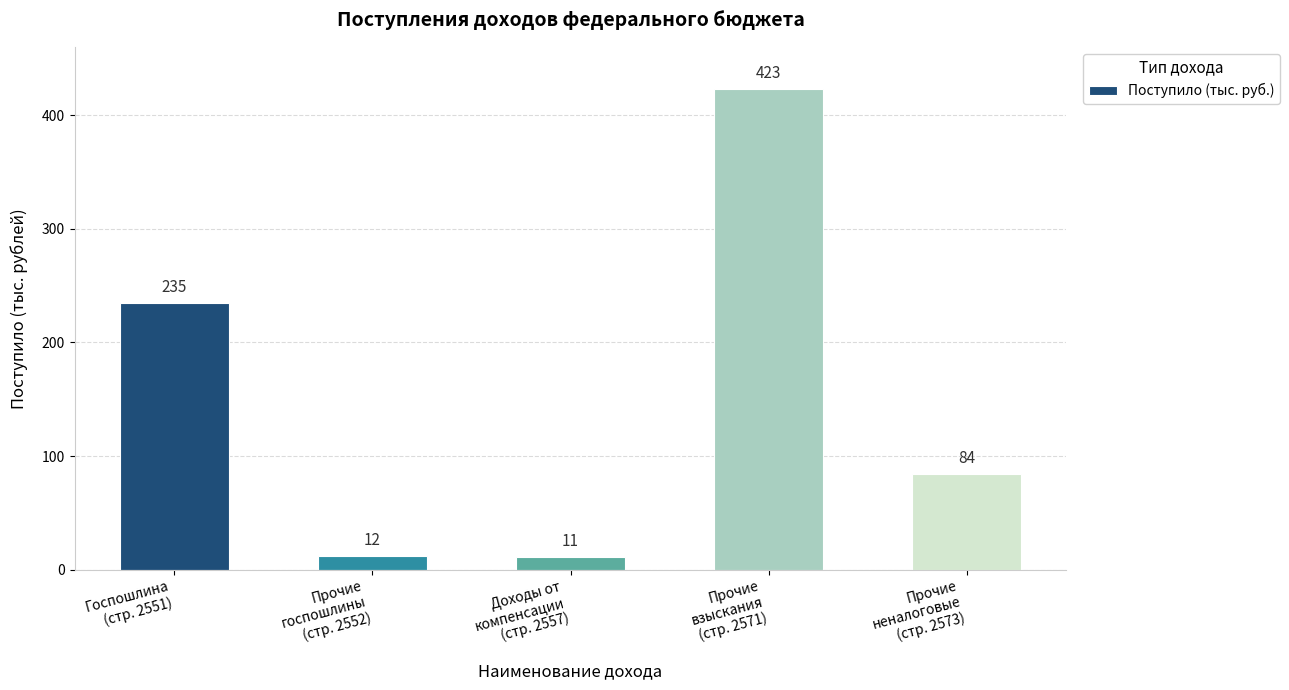

What is the difference between the maximum and second lowest values?

411